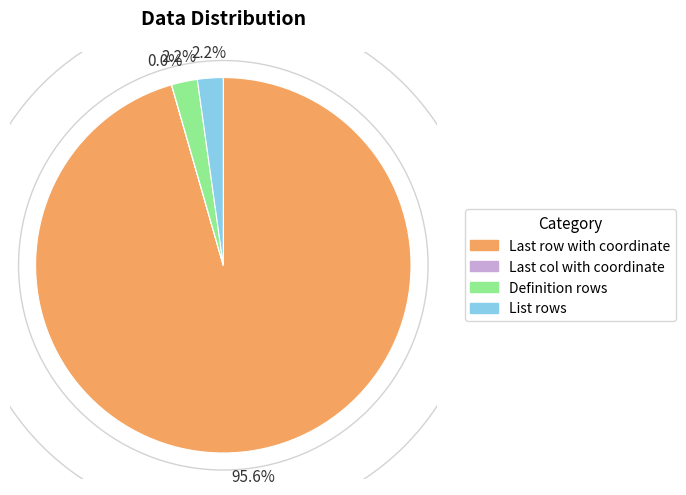

To the nearest percent, what is the difference between the largest and smallest slice percentages?

96%